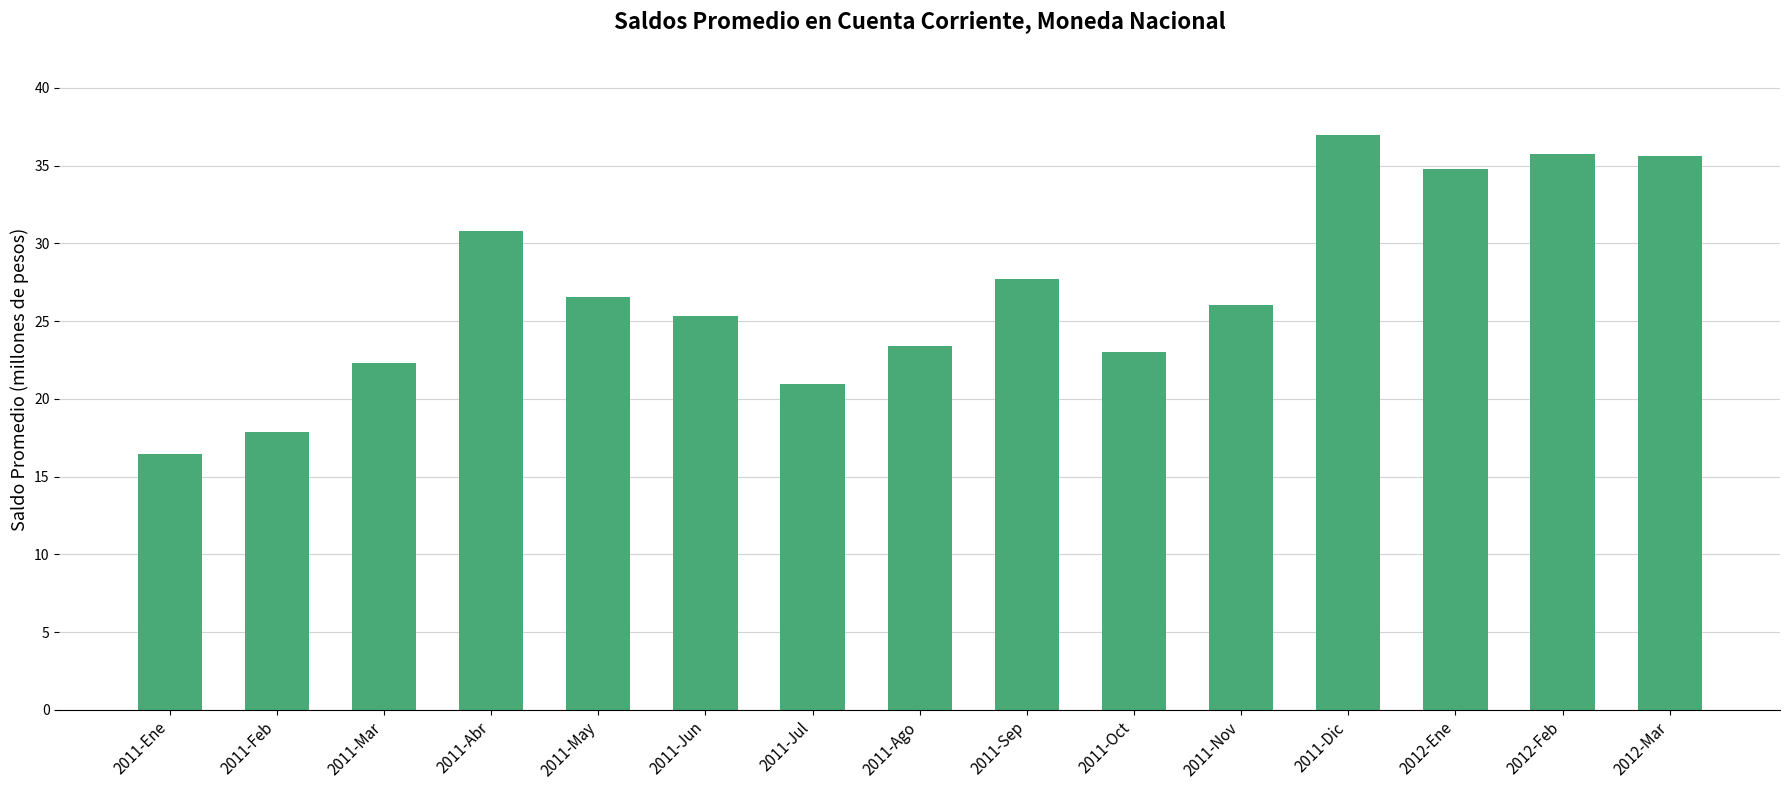

What position from the right is 2011-Ago?

8